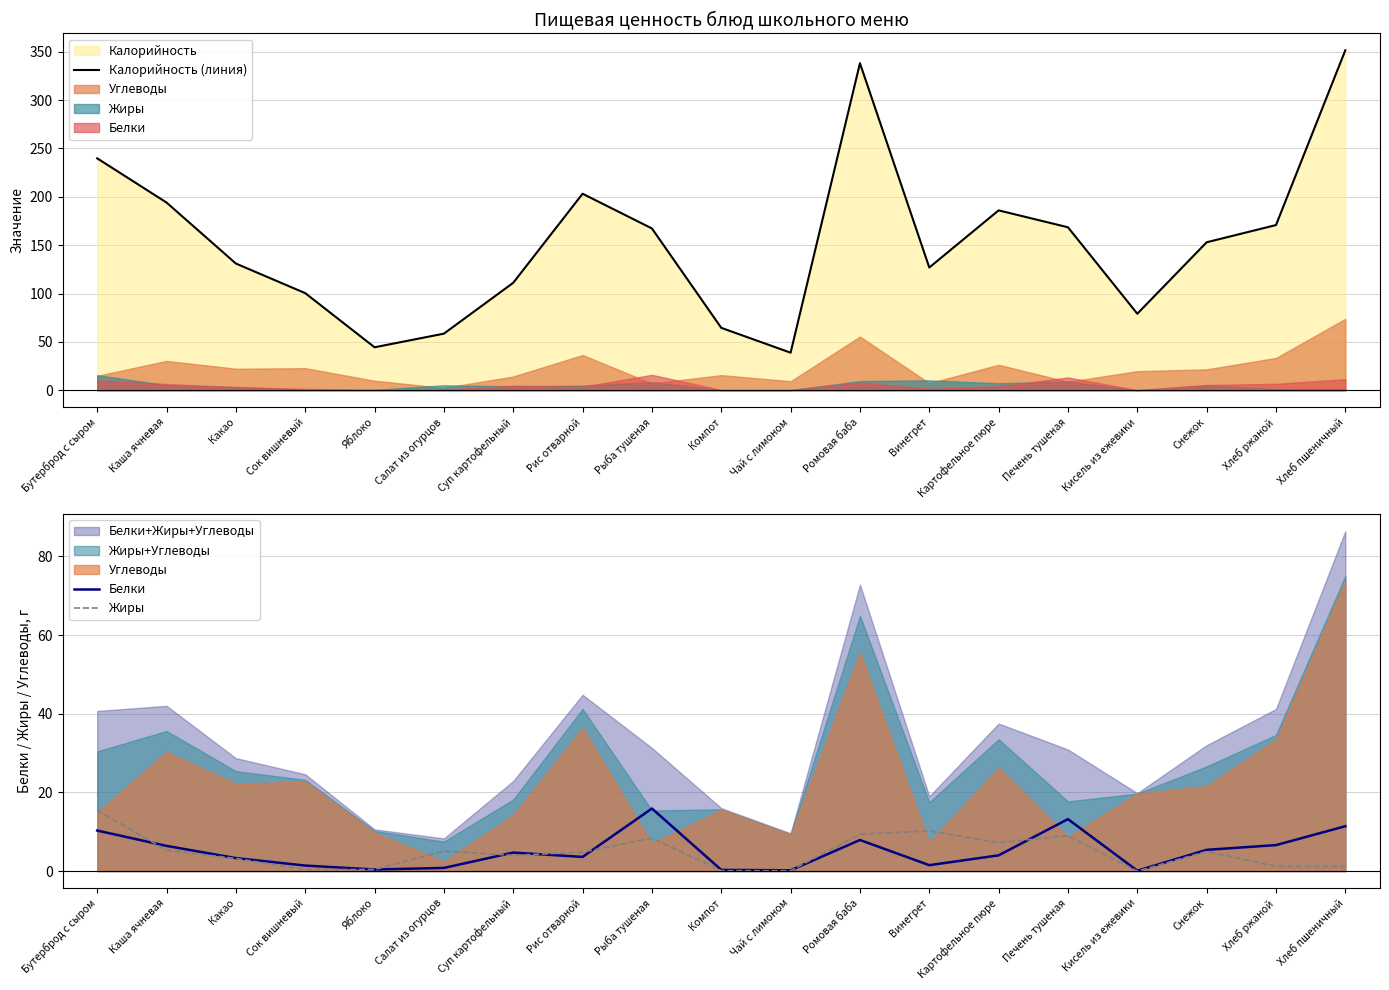

Which category has the lowest value in the Жиры series?

Кисель из ежевики